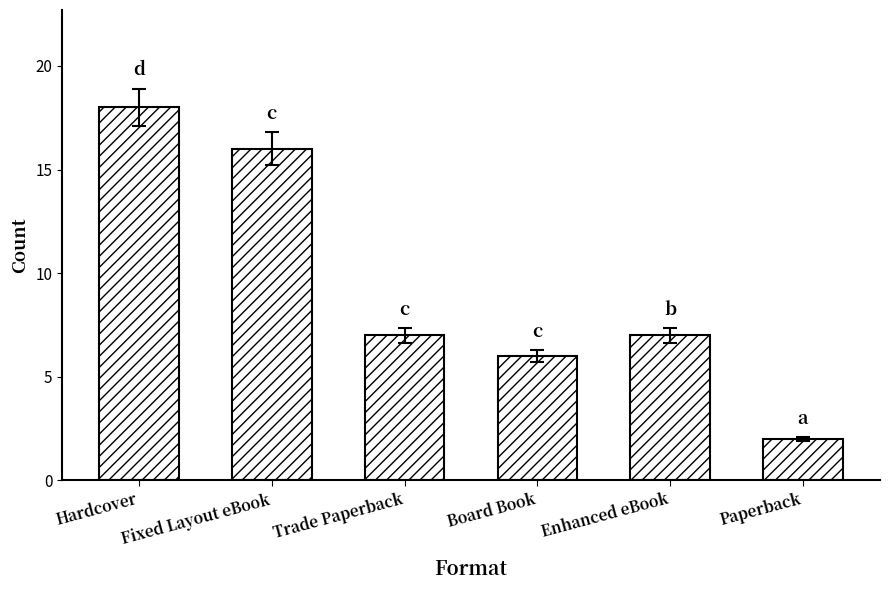

What is the approximate value at Paperback?

2